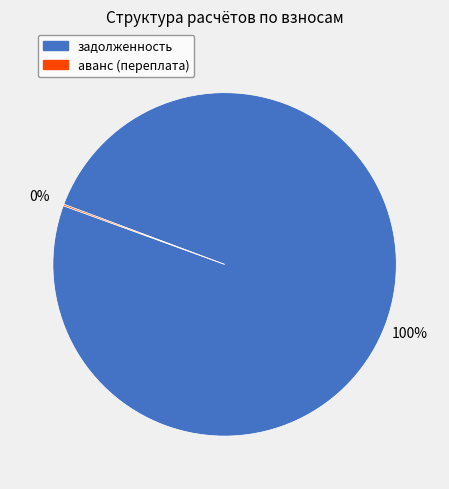

Is it true that задолженность is 100% of the pie?

True